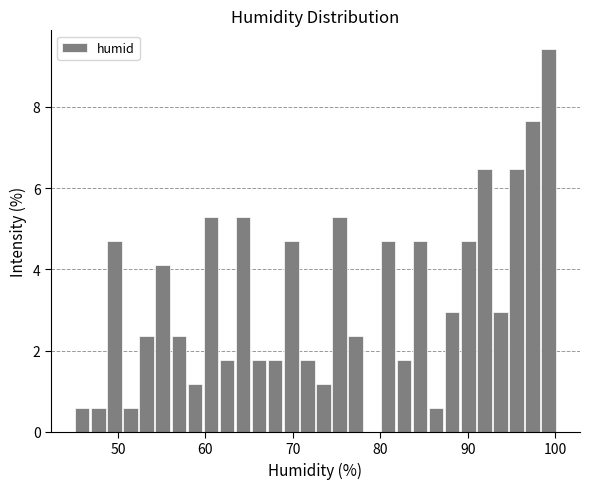

Read against the x-axis, roughly where is the centre of the tallest bar?

99